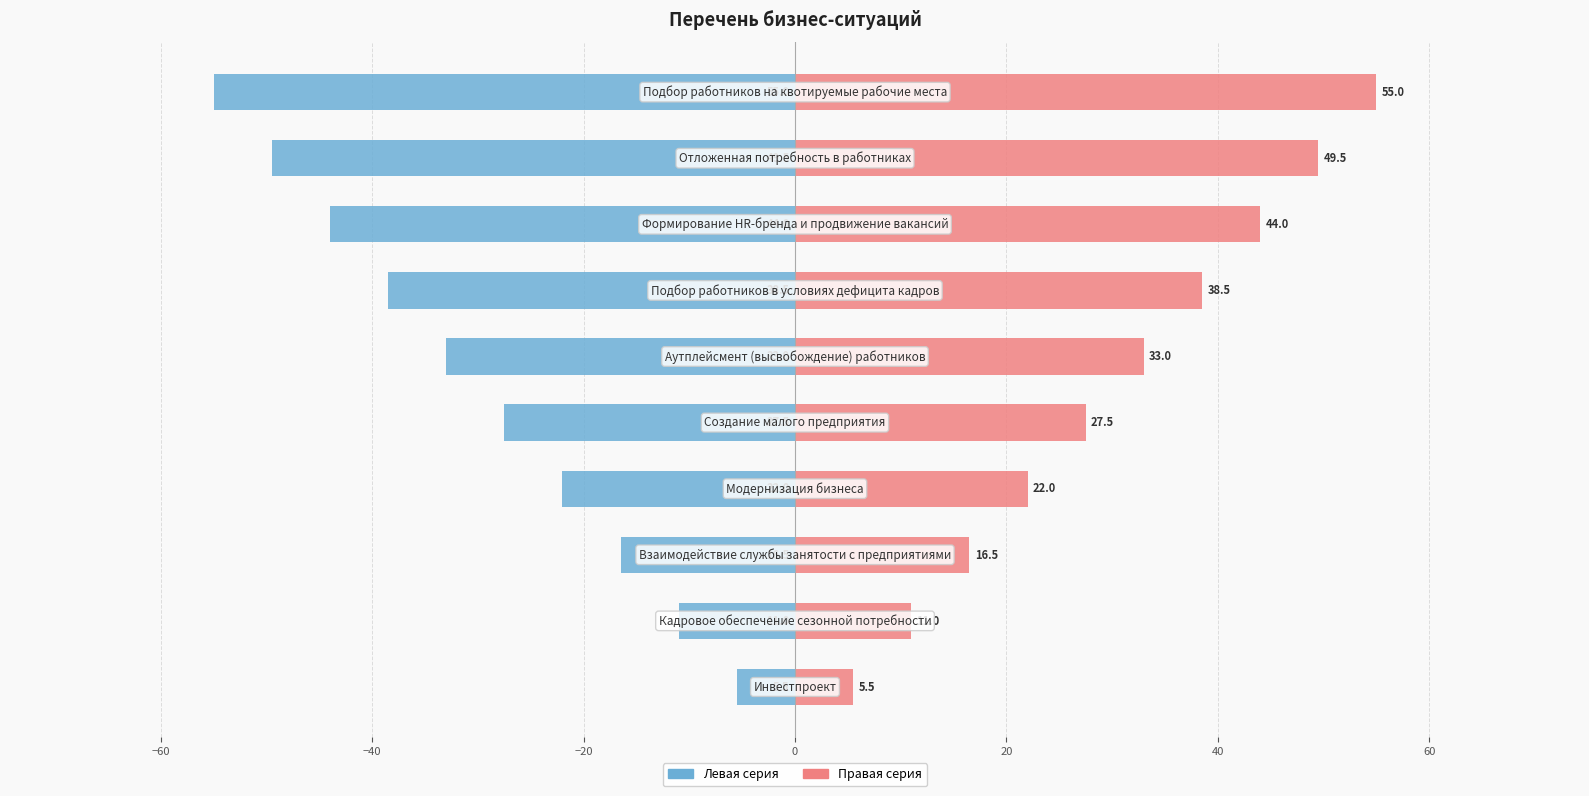

What is the maximum value for Левая серия?

-5.5